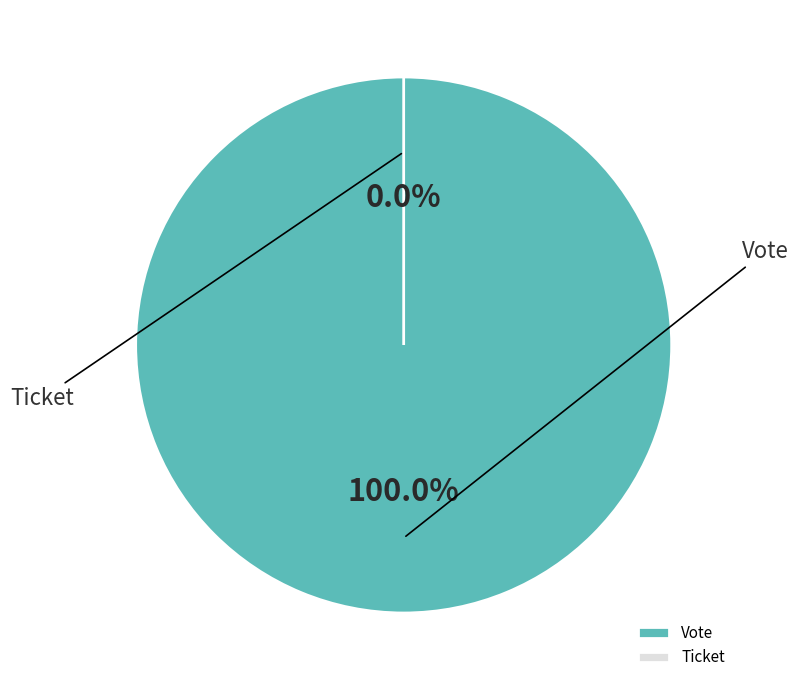

True or false: Vote accounts for 99% of the total.

False